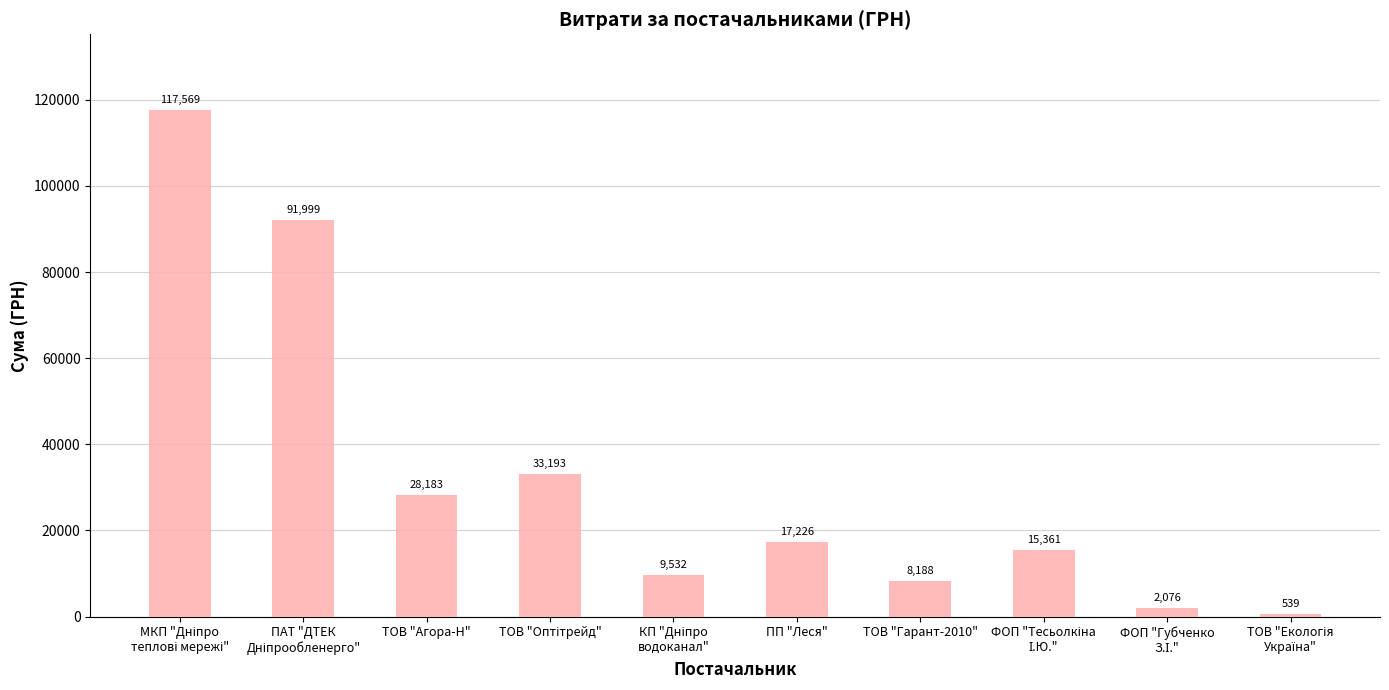

What is the maximum value shown in the chart?

117568.8